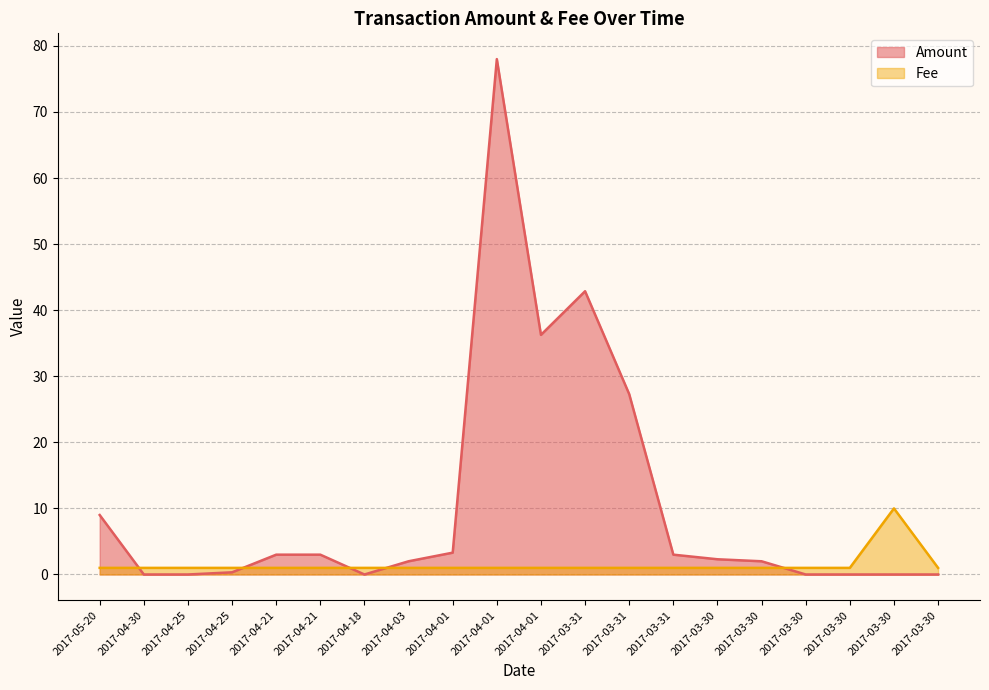

At which label is Amount closest to 39?

2017-04-01